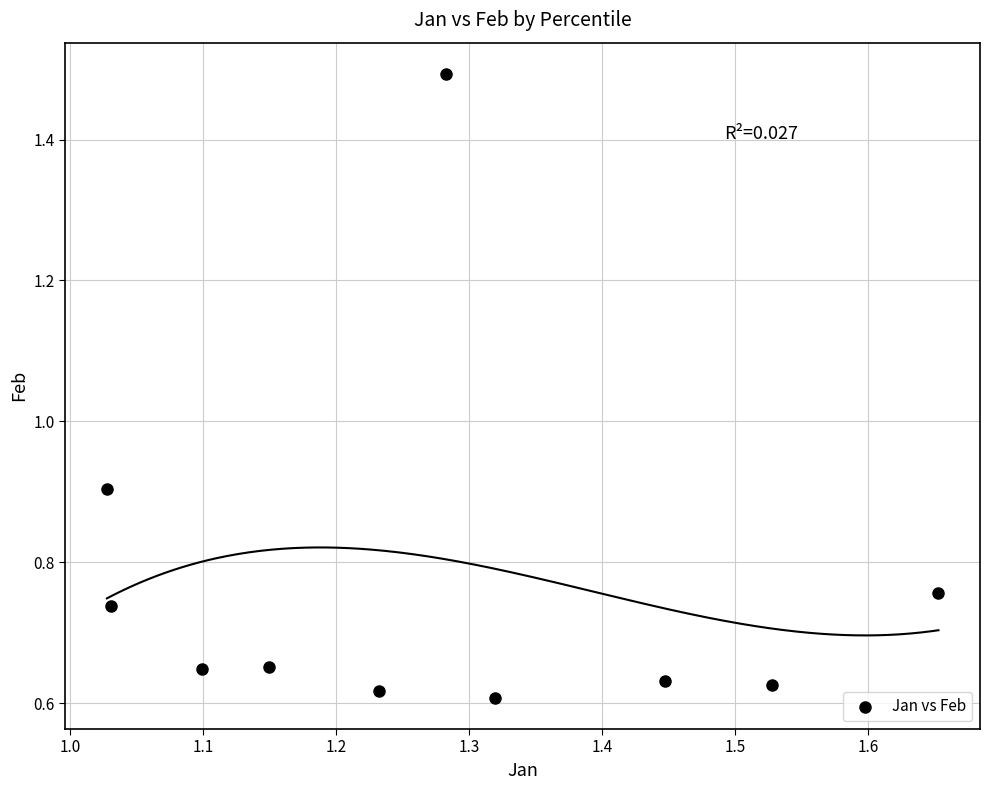

What Y value in the scatter plot is closest to 1?

0.9